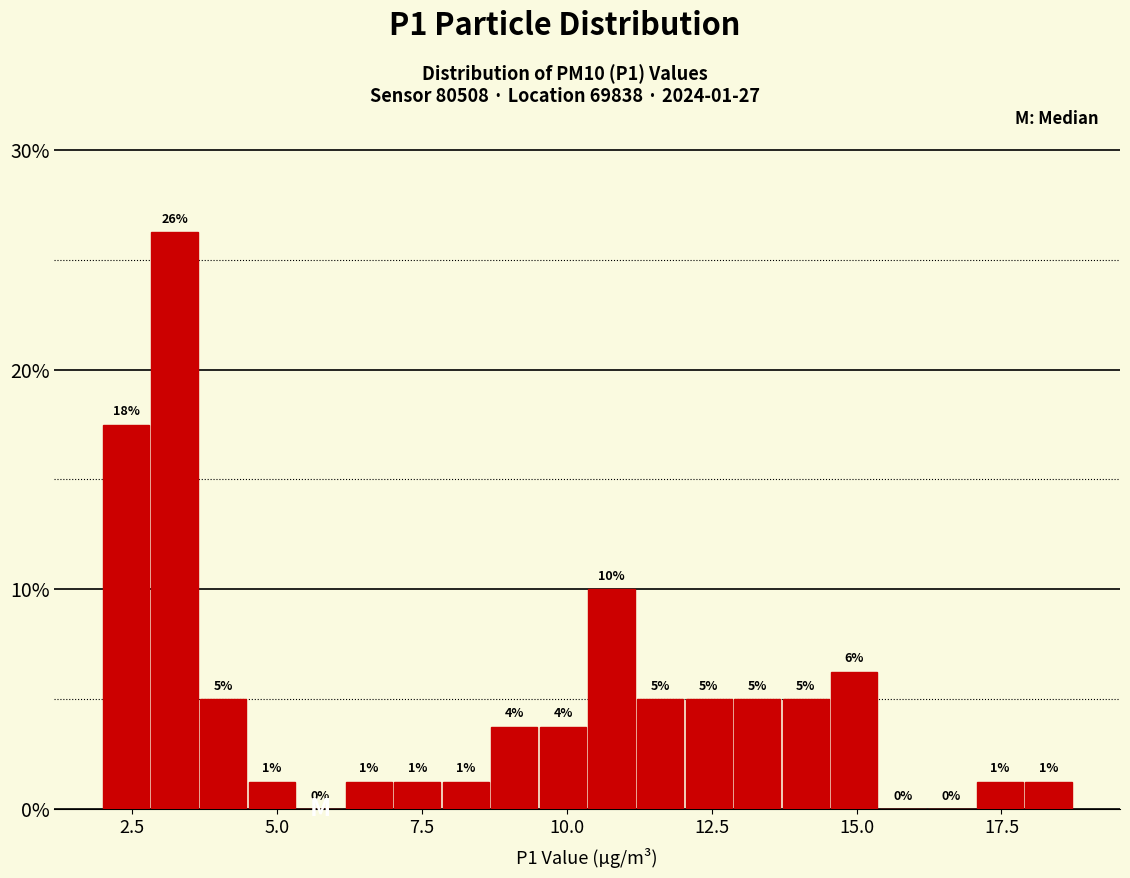

Around what value on the x-axis is the tallest bar? Give the approximate position of its centre, as read against the axis.

3.0